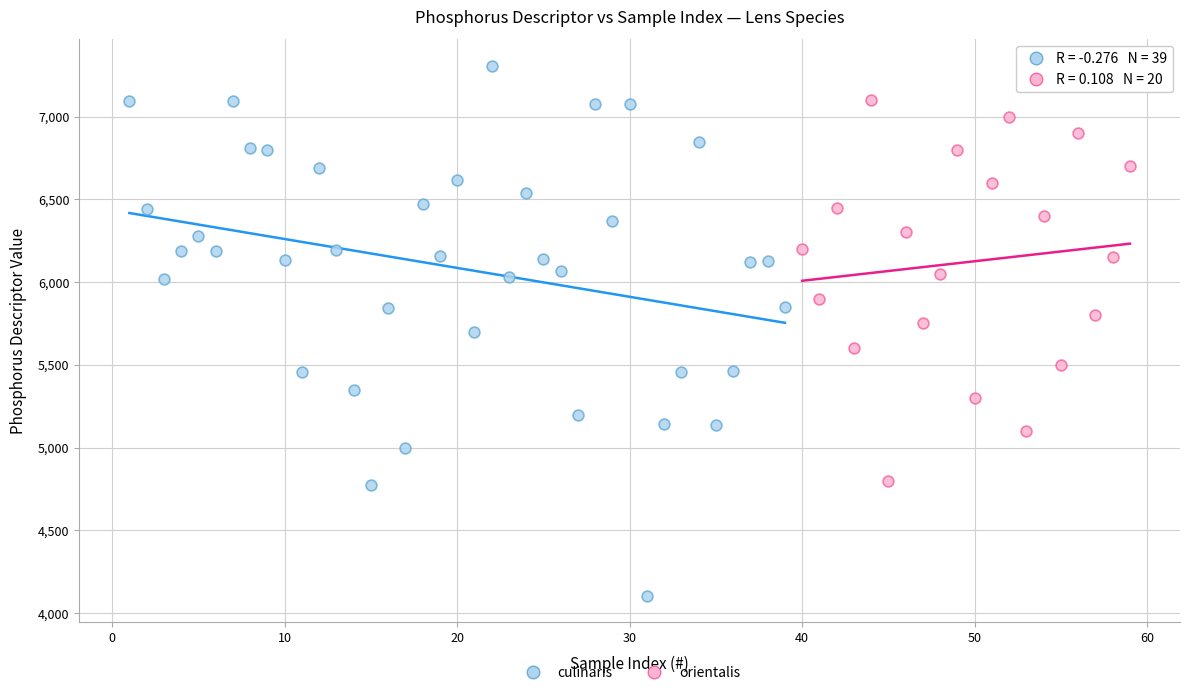

Which series contains the highest Y value?

culinaris